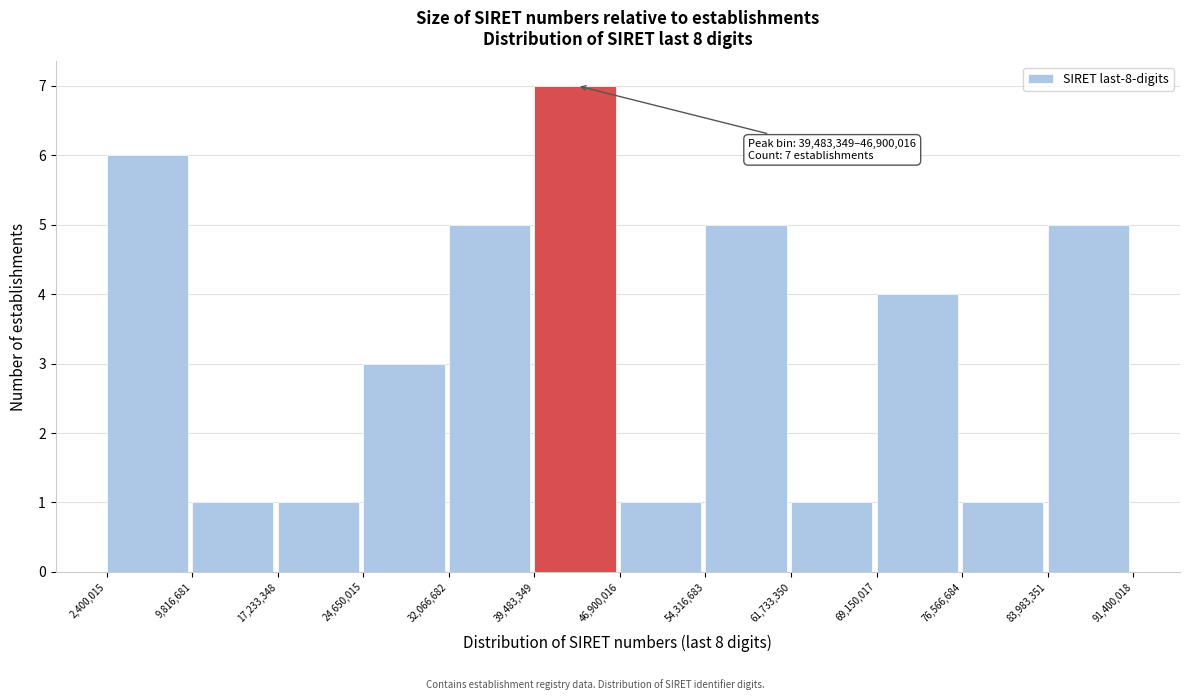

Over which range of the x-axis is the bar tallest?

39,483,349 to 46,900,016